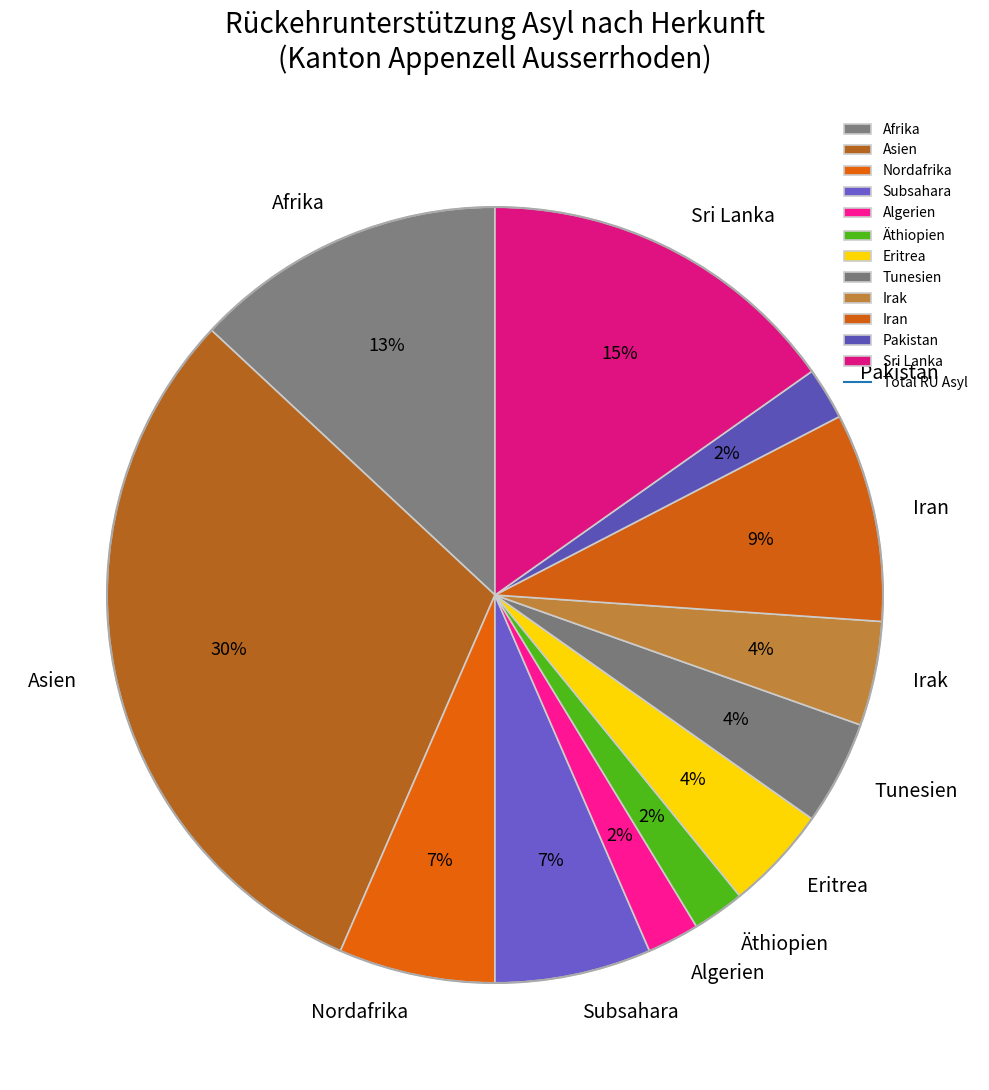

Which slice is the largest?

Asien